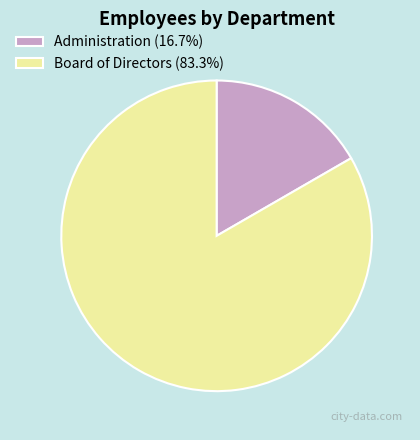

How many slices are in this pie chart?

2